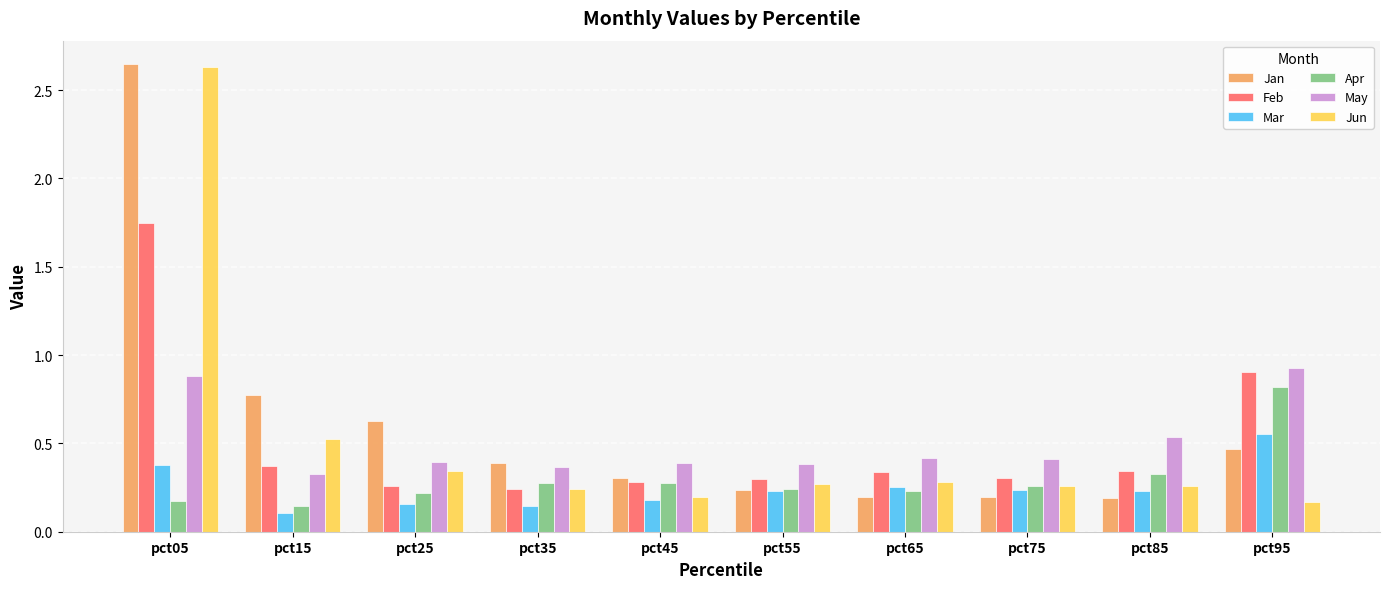

Is the value of Feb at pct75 greater than the value of Jun at pct05?

No